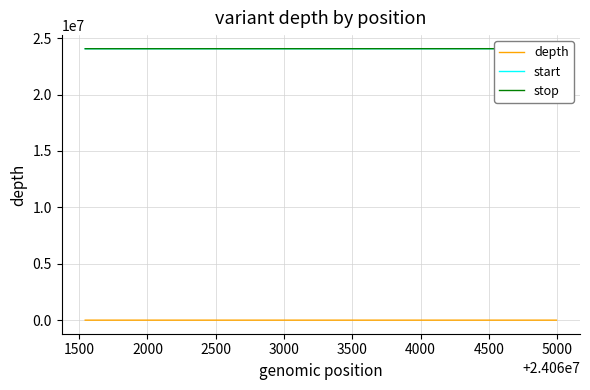

True or false: stop has more than 1 points higher than both neighbors.

False